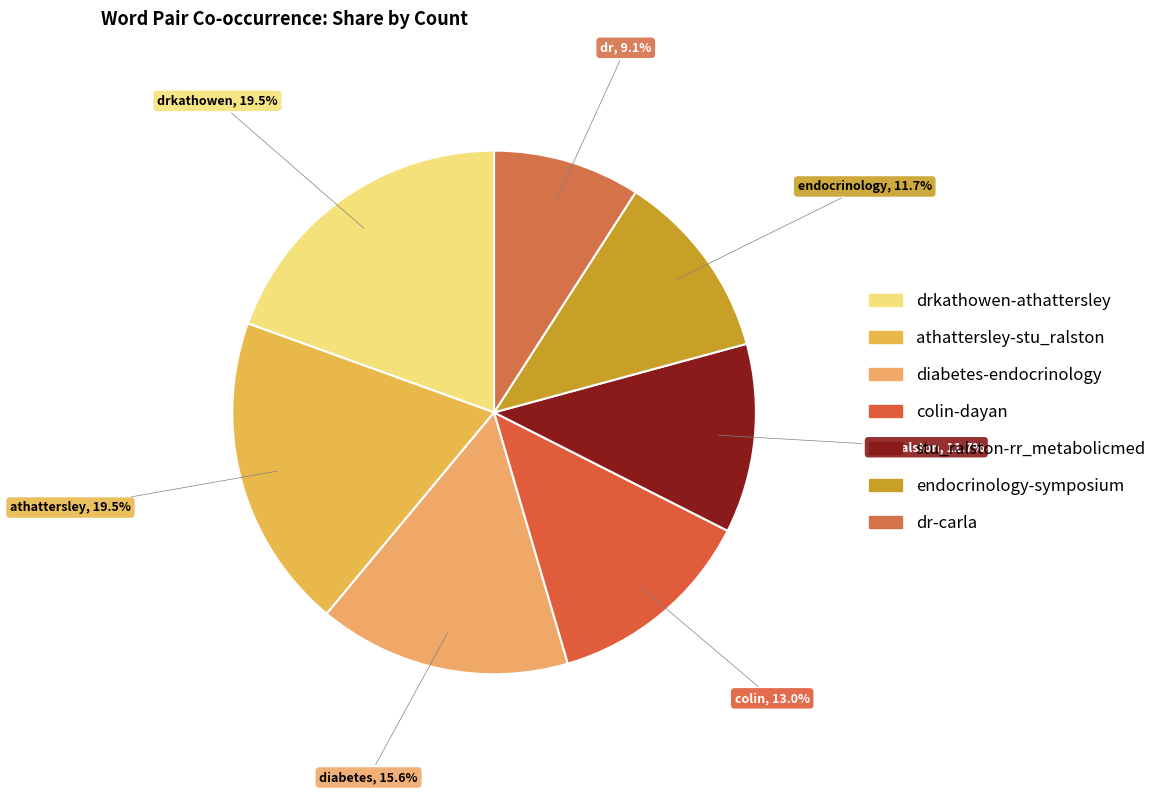

Count the number of slices in the pie.

7